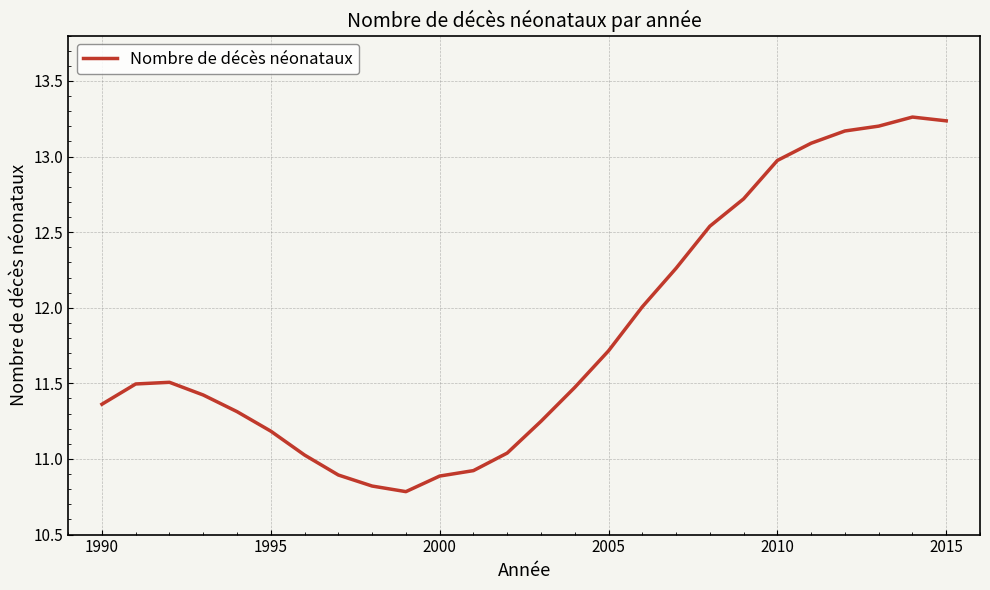

What is the smallest value displayed?

10.8